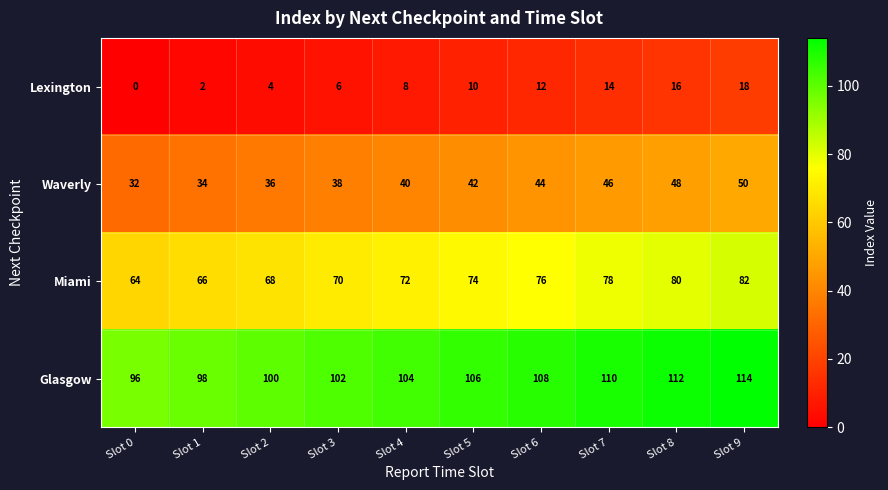

At which label does Lexington reach its peak?

Slot 9